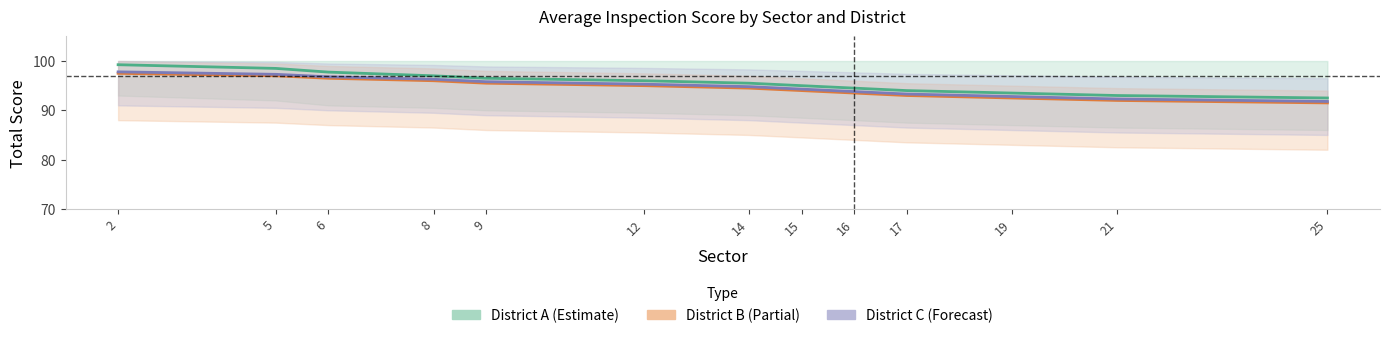

Which series has the largest range (max minus min)?

District A (Estimate)